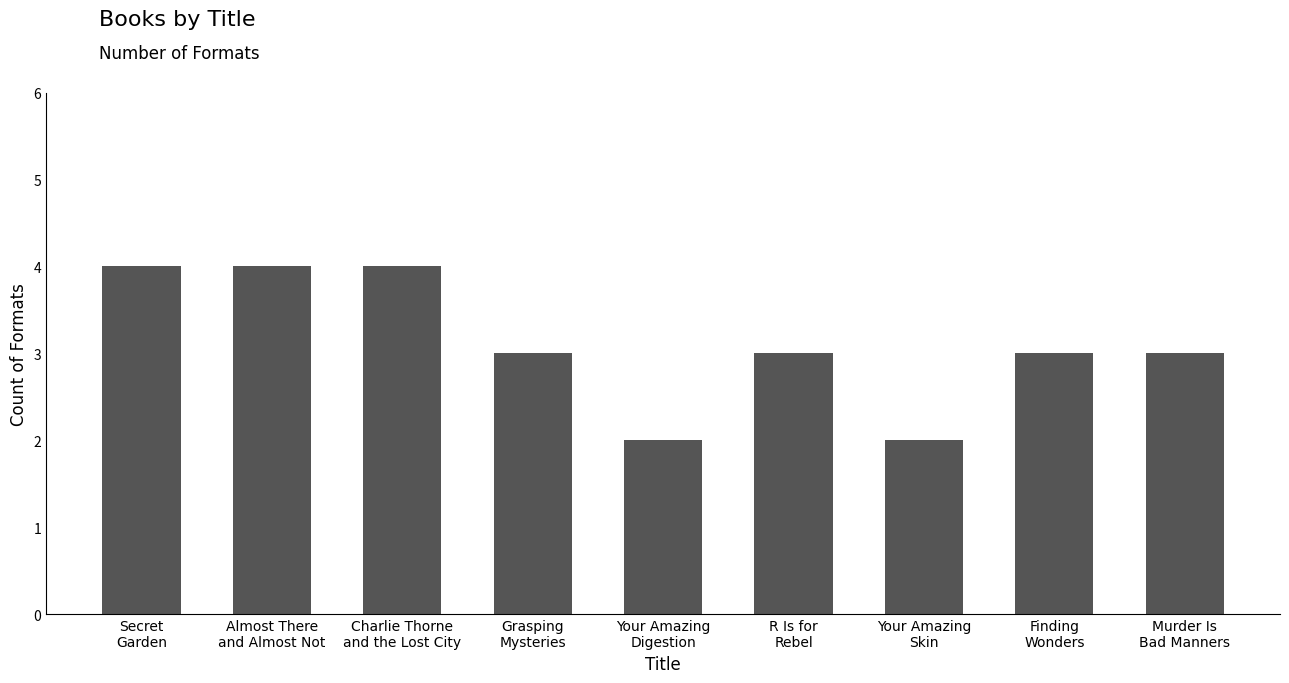

What is the value of the 6th bar from the left?

3